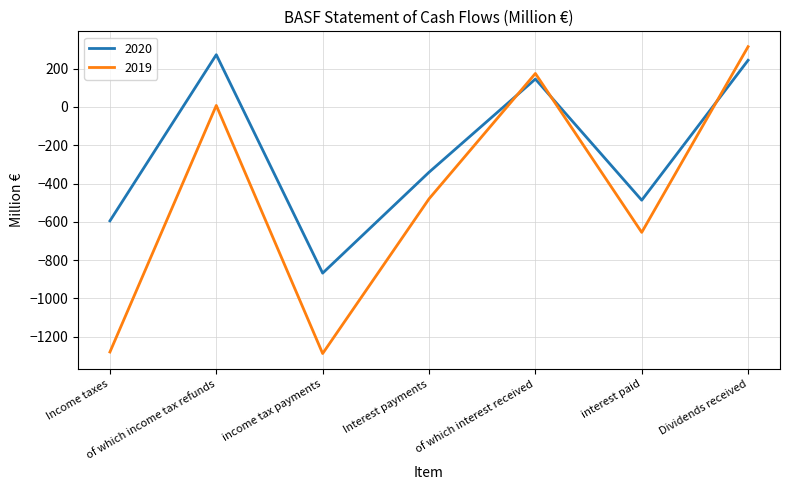

True or false: 2020 has more than 2 interior local peaks.

False